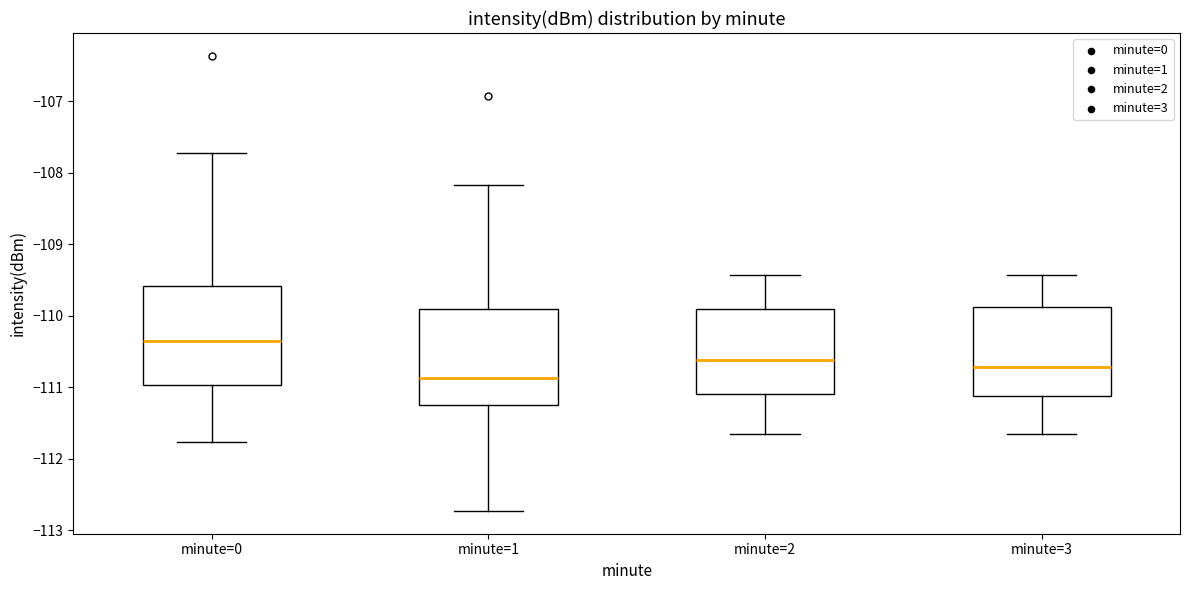

Reading left to right, read every box against the y-axis: the position of its median line, the range the box covers, and the ends of its whiskers. The values are not printed on the chart, so give them approximately, as read against the axis.

minute=0: median -110.4, box -111.0 to -109.6, whiskers -111.8 to -107.7
minute=1: median -110.9, box -111.3 to -109.9, whiskers -112.7 to -108.2
minute=2: median -110.6, box -111.1 to -109.9, whiskers -111.7 to -109.4
minute=3: median -110.7, box -111.1 to -109.9, whiskers -111.7 to -109.4